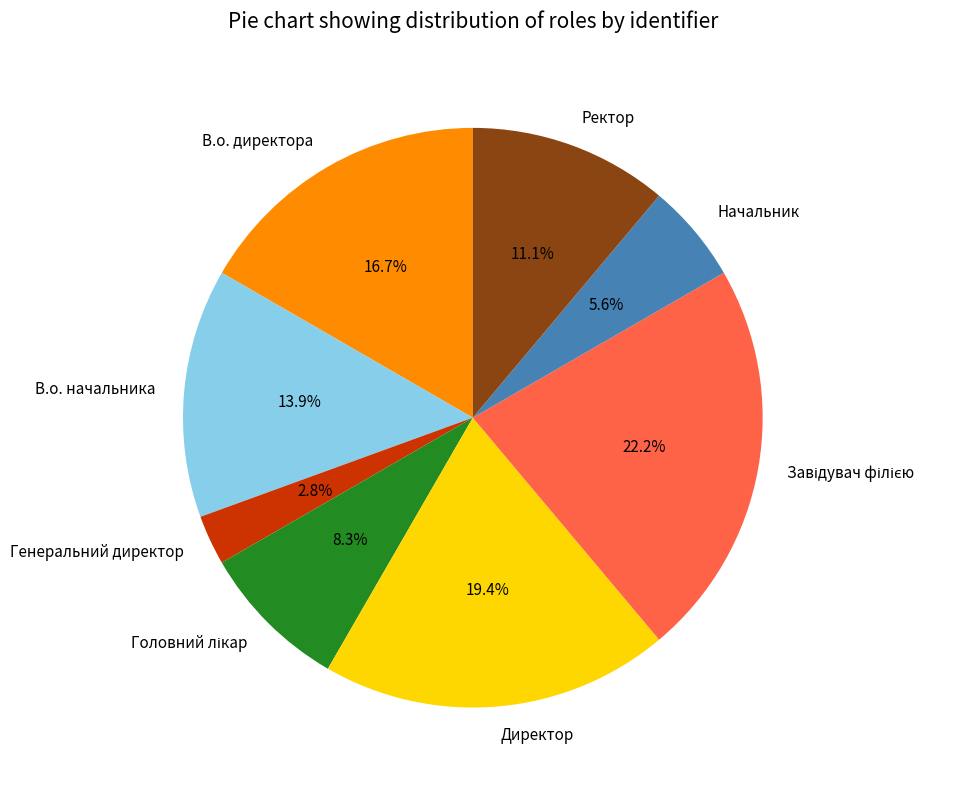

How many segments does this pie chart have?

8